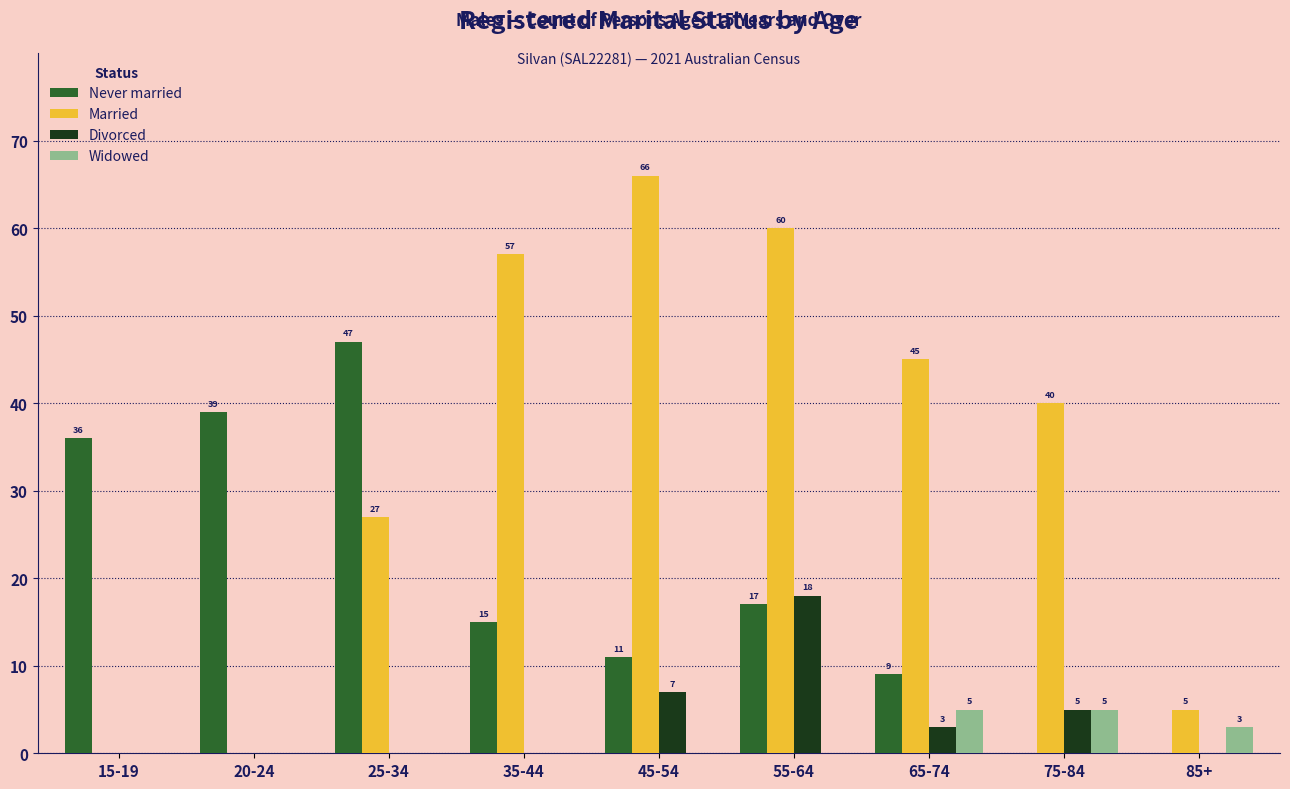

Reading left to right, transcribe all the data shown in this chart.

Never married: 15-19=36	20-24=39	25-34=47	35-44=15	45-54=11	55-64=17	65-74=9	75-84=0	85+=0
Married: 15-19=0	20-24=0	25-34=27	35-44=57	45-54=66	55-64=60	65-74=45	75-84=40	85+=5
Divorced: 15-19=0	20-24=0	25-34=0	35-44=0	45-54=7	55-64=18	65-74=3	75-84=5	85+=0
Widowed: 15-19=0	20-24=0	25-34=0	35-44=0	45-54=0	55-64=0	65-74=5	75-84=5	85+=3